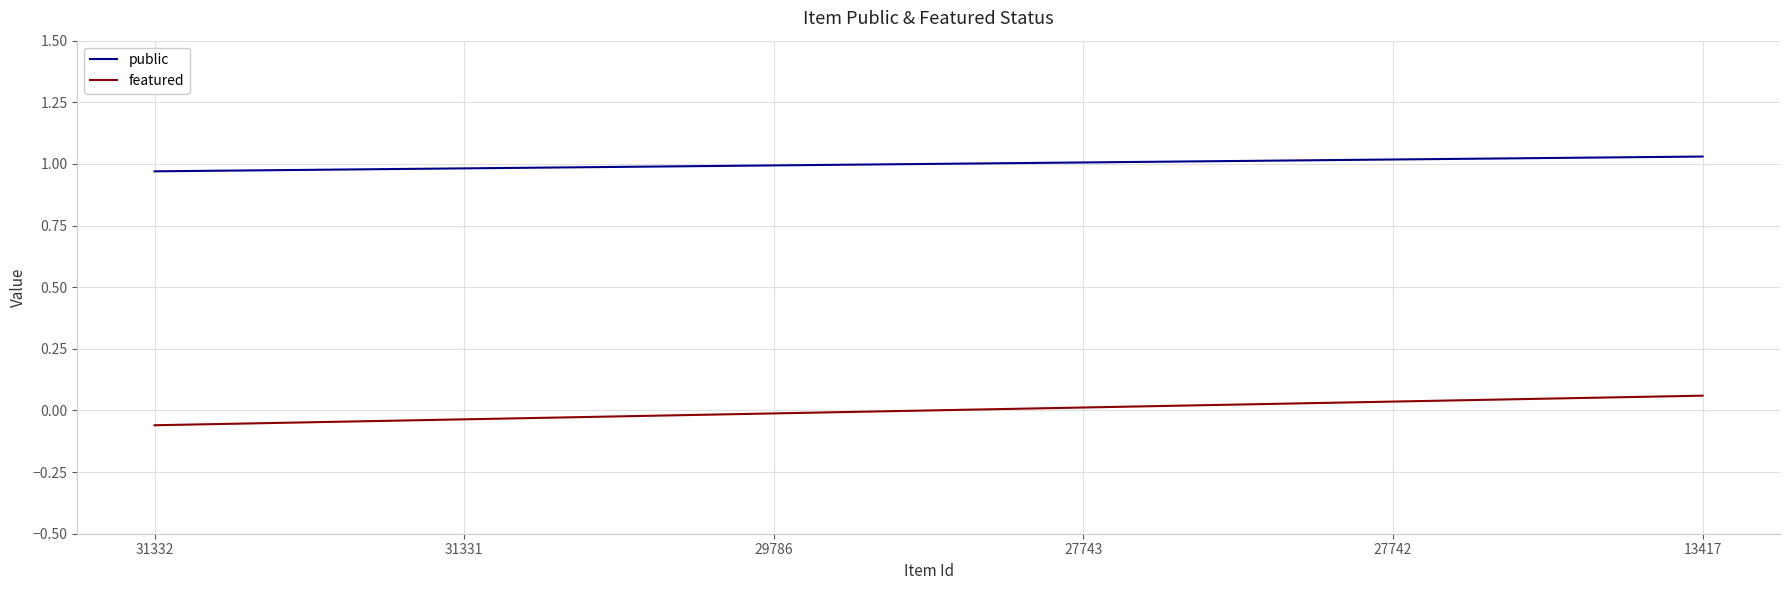

Count the public values in the range 0 to 1.

3